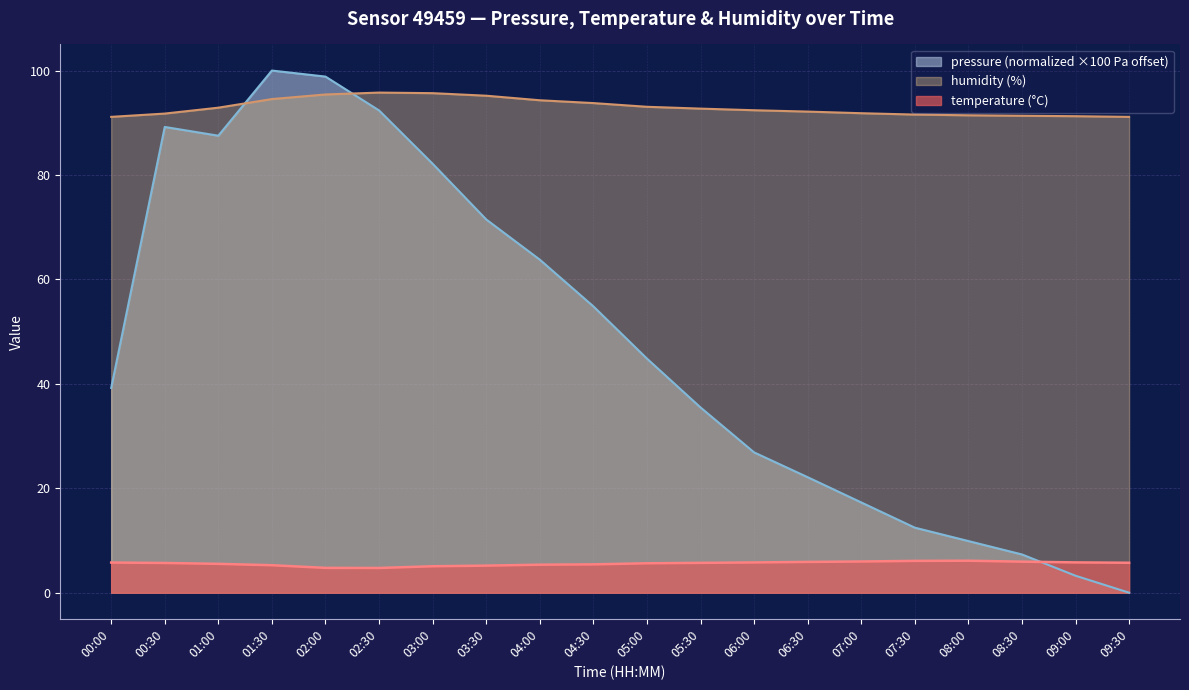

What are all the series names shown in the legend?

pressure (normalized ×100 Pa offset), humidity (%), temperature (°C)